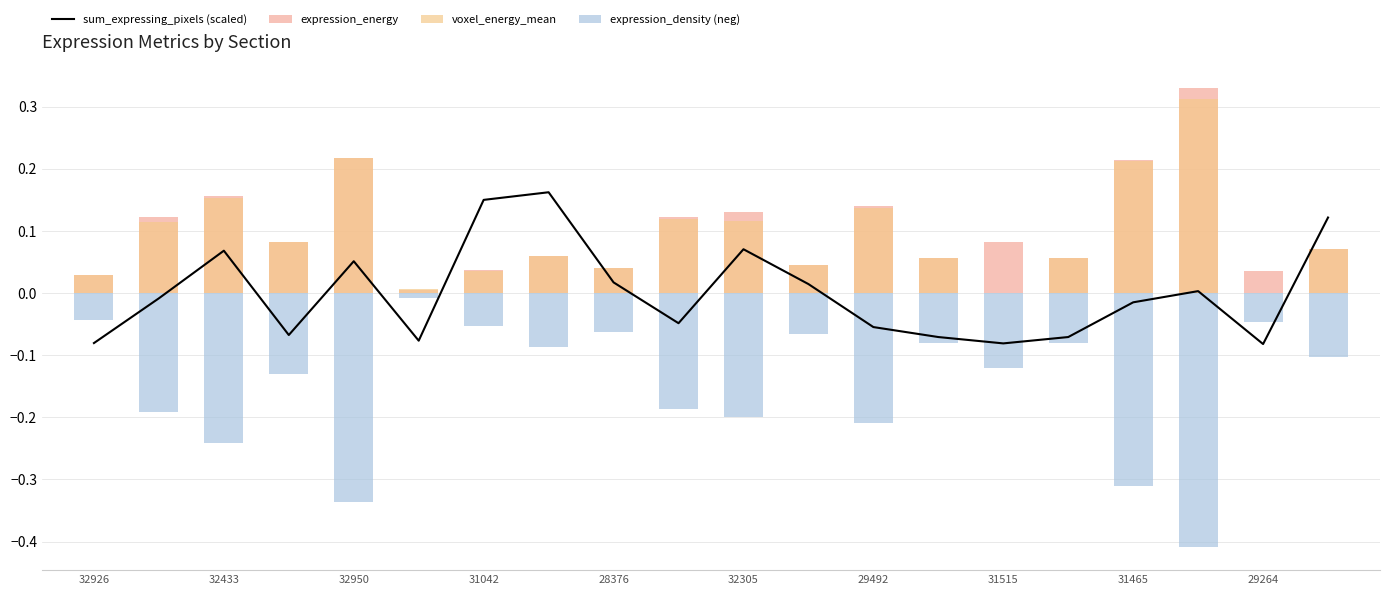

What are all the series names shown in the legend?

sum_expressing_pixels (scaled), expression_energy, voxel_energy_mean, expression_density (neg)